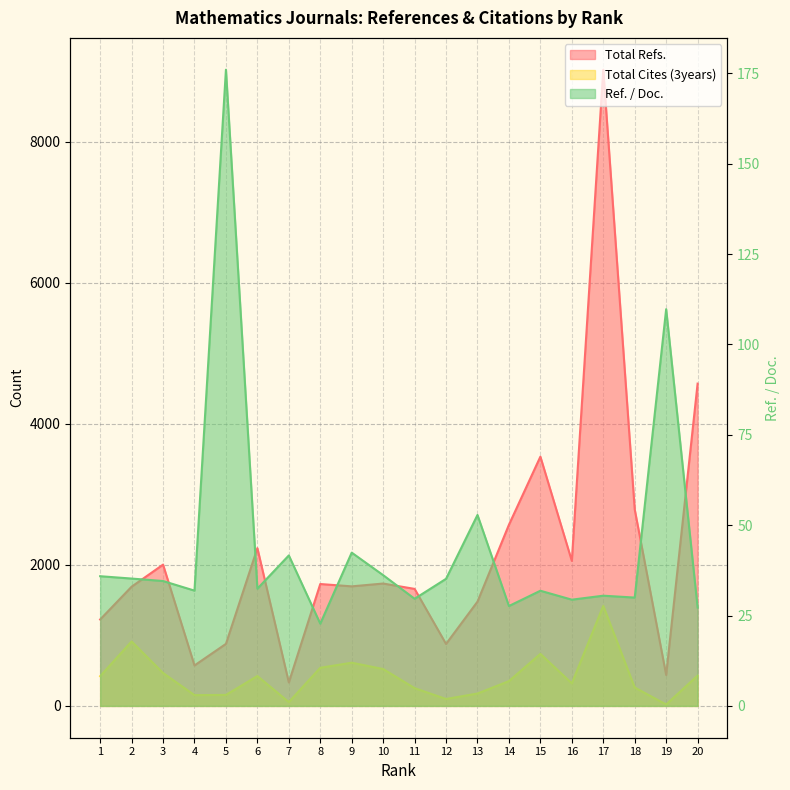

Which series has the largest total across all categories?

Total Refs.